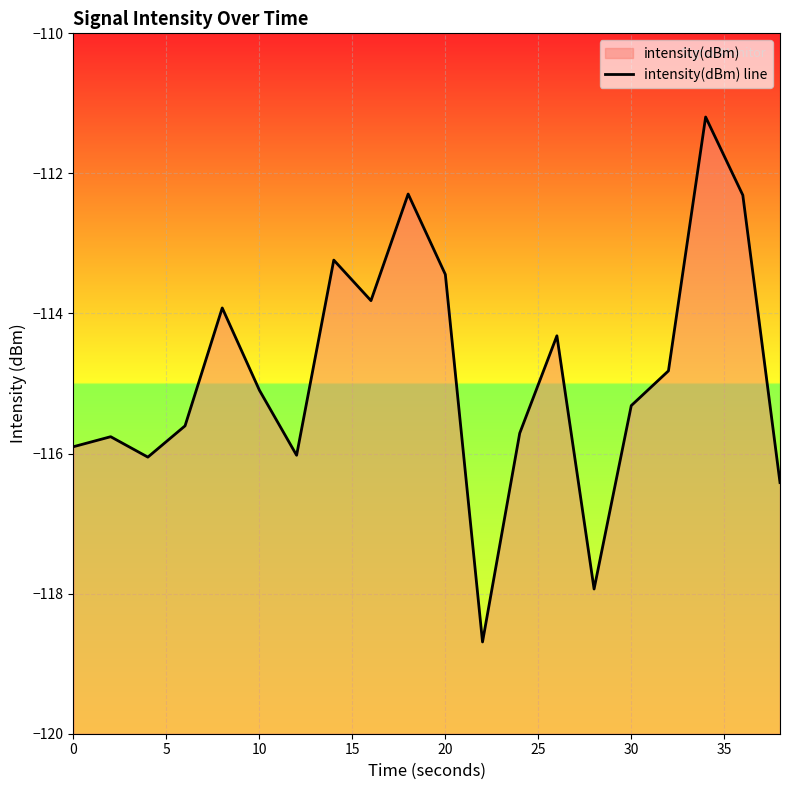

What is the sum of all values?

-2297.9